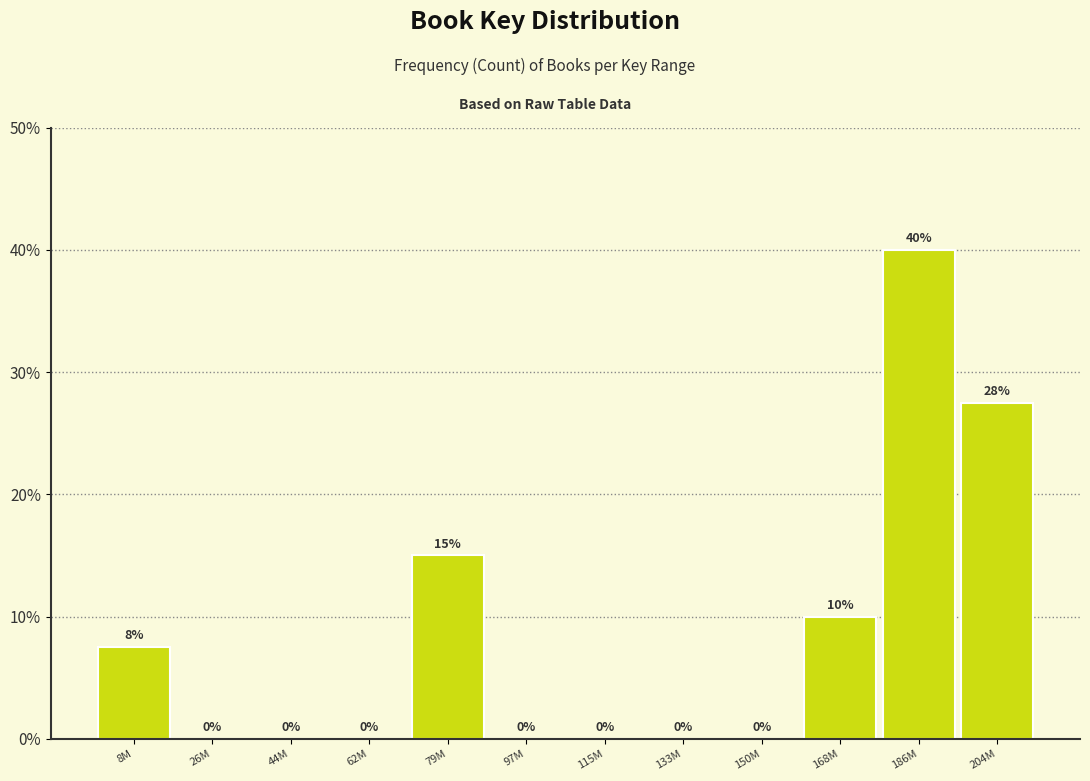

Is it true that the value at 168M is 10.0?

True